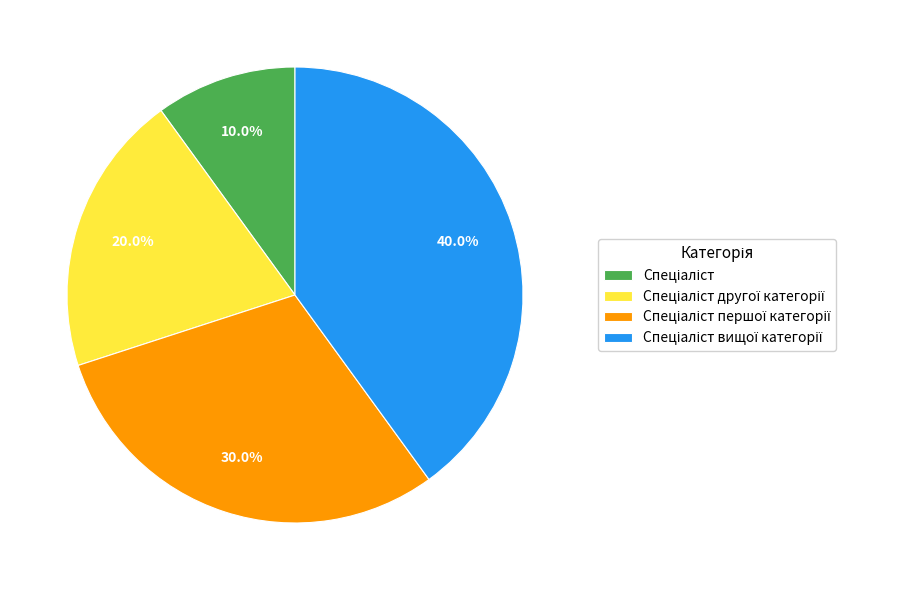

Does any single category account for the majority?

No